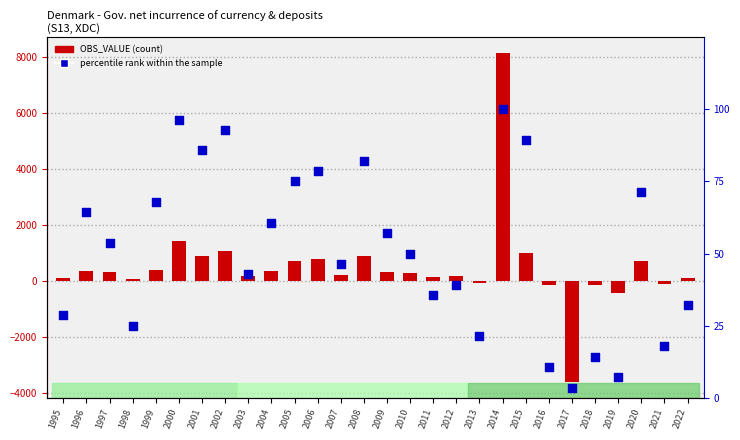

What is the total value across all series at 2013?

-63.6